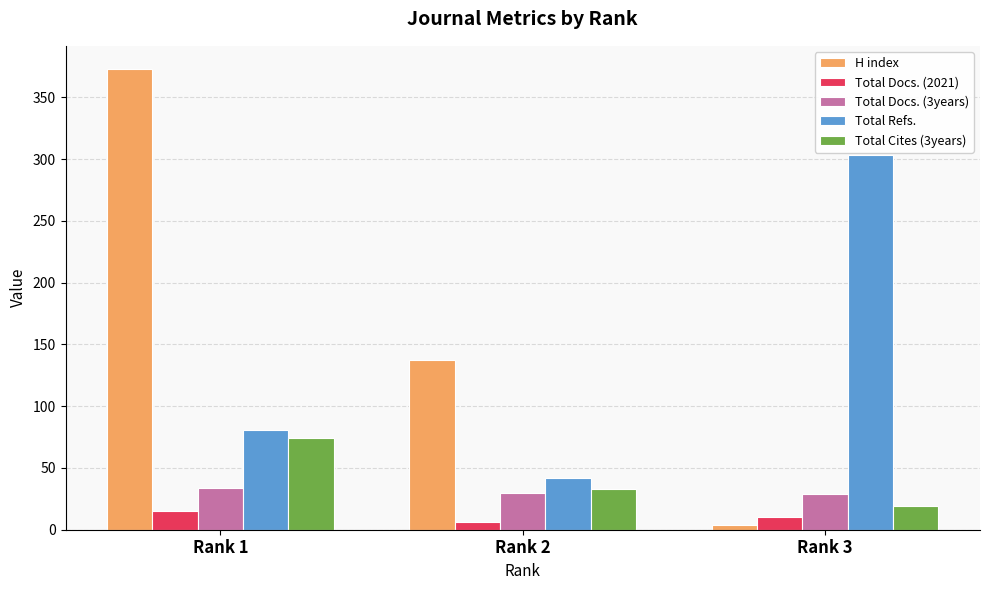

How many series are shown in this chart?

5